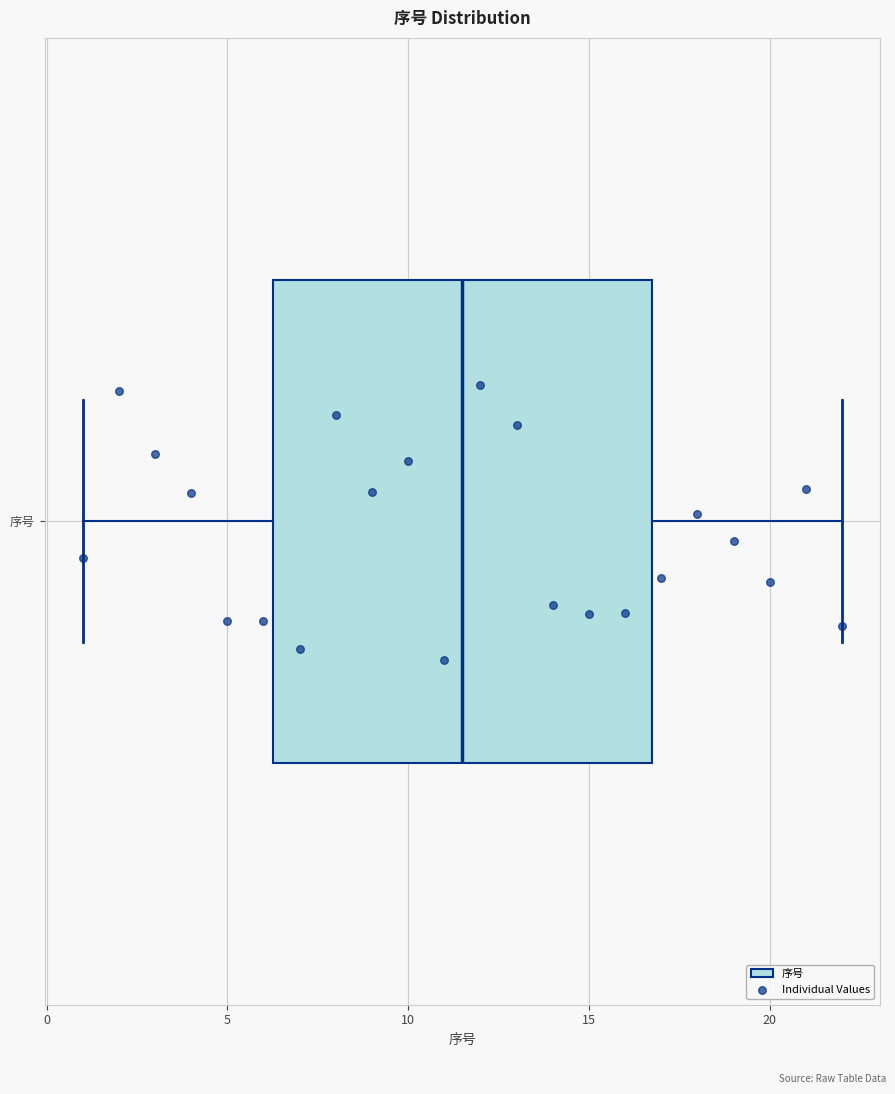

Transcribe this box plot: give where the median line is, the range the box spans, and where the two whiskers end, as read against the x-axis. The values are not printed on the chart, so give them approximately, as read against the axis.

median 11.5, box 6.5 to 17.0, whiskers 1.0 to 22.0